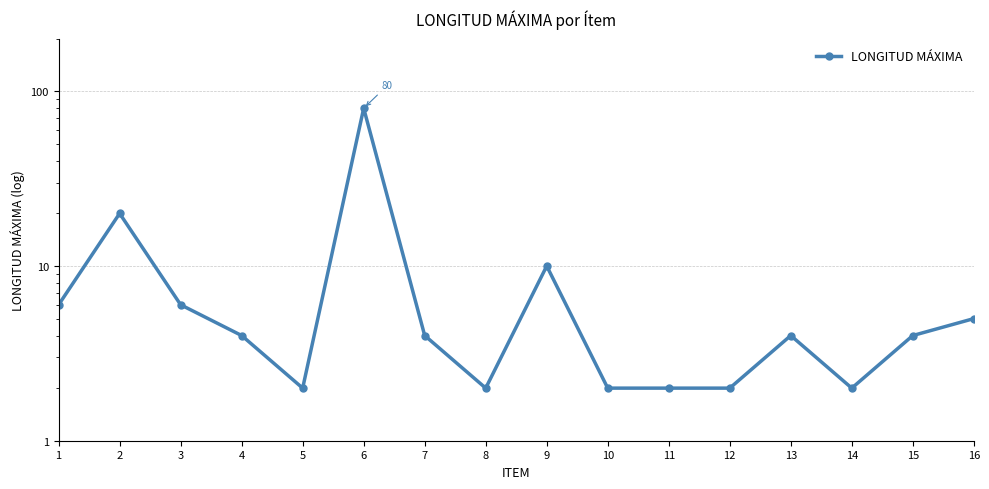

The value at 8 is 2. True or false?

True